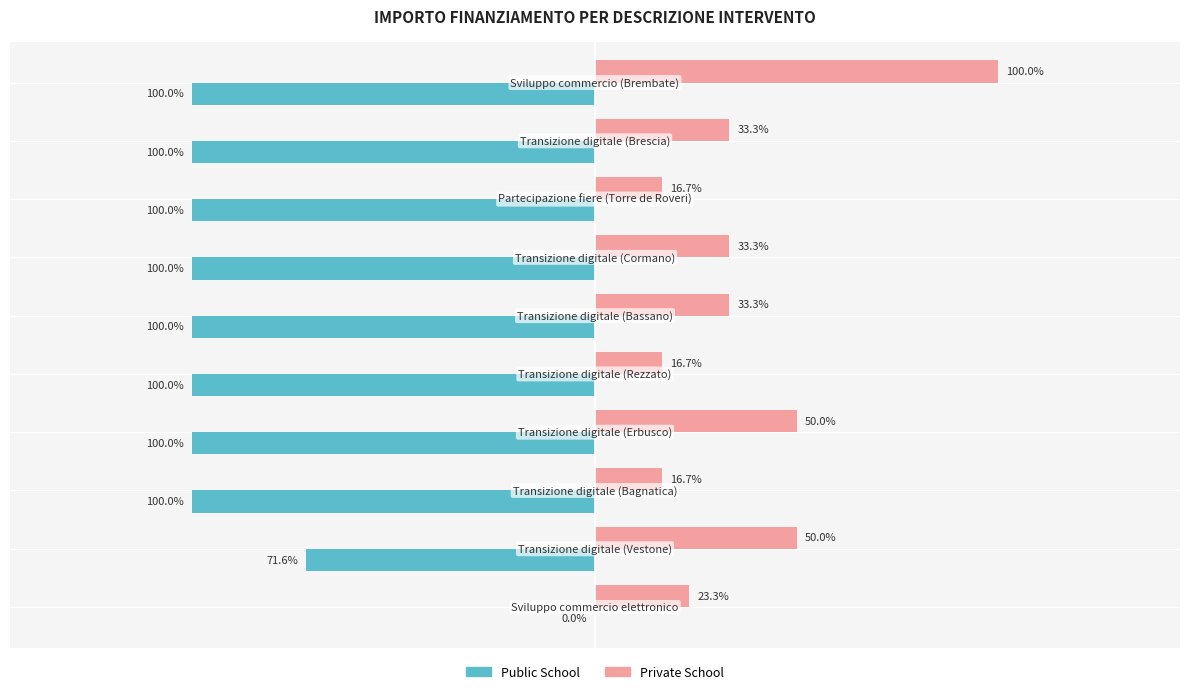

What are all the series names shown in the legend?

Public School, Private School